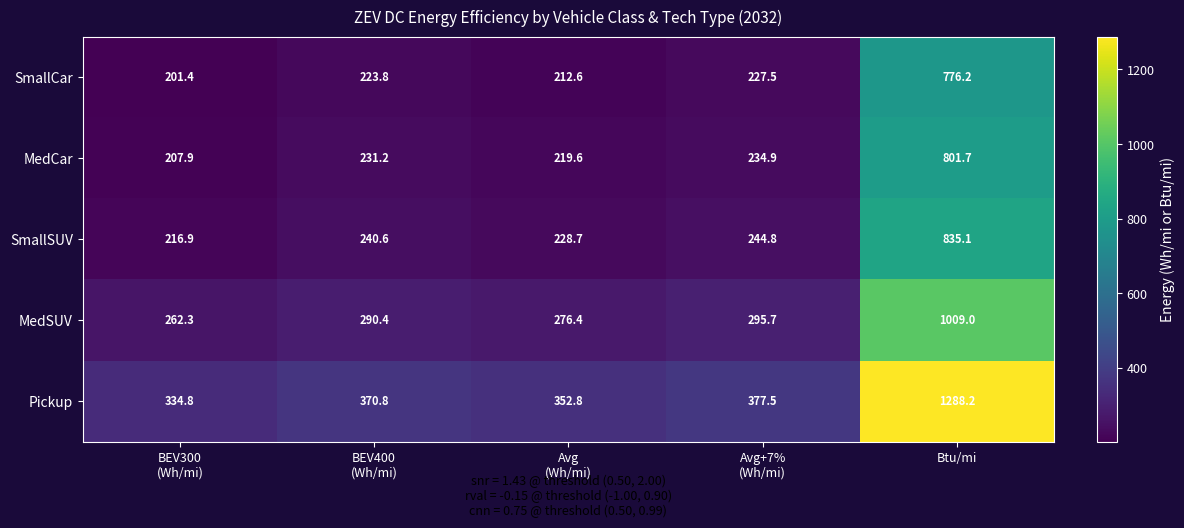

What is the minimum value shown in the chart?

201.4